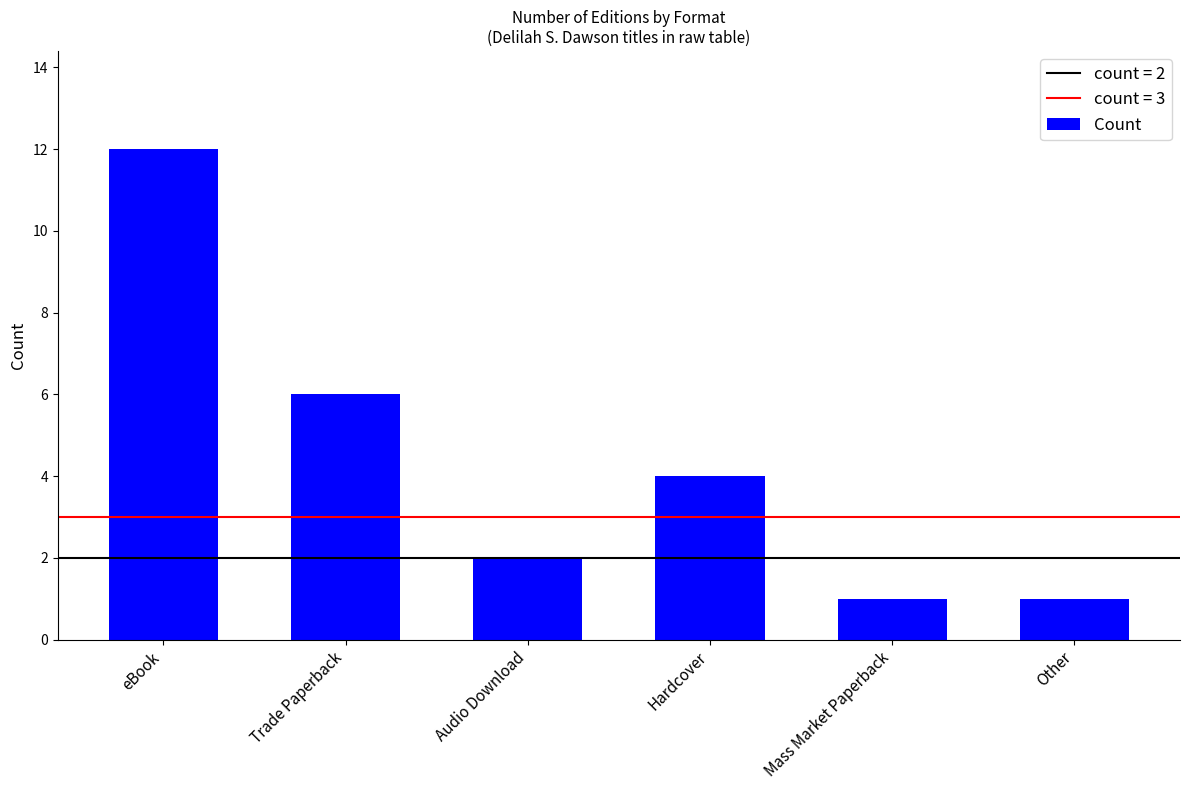

What is the sum of all values?

26